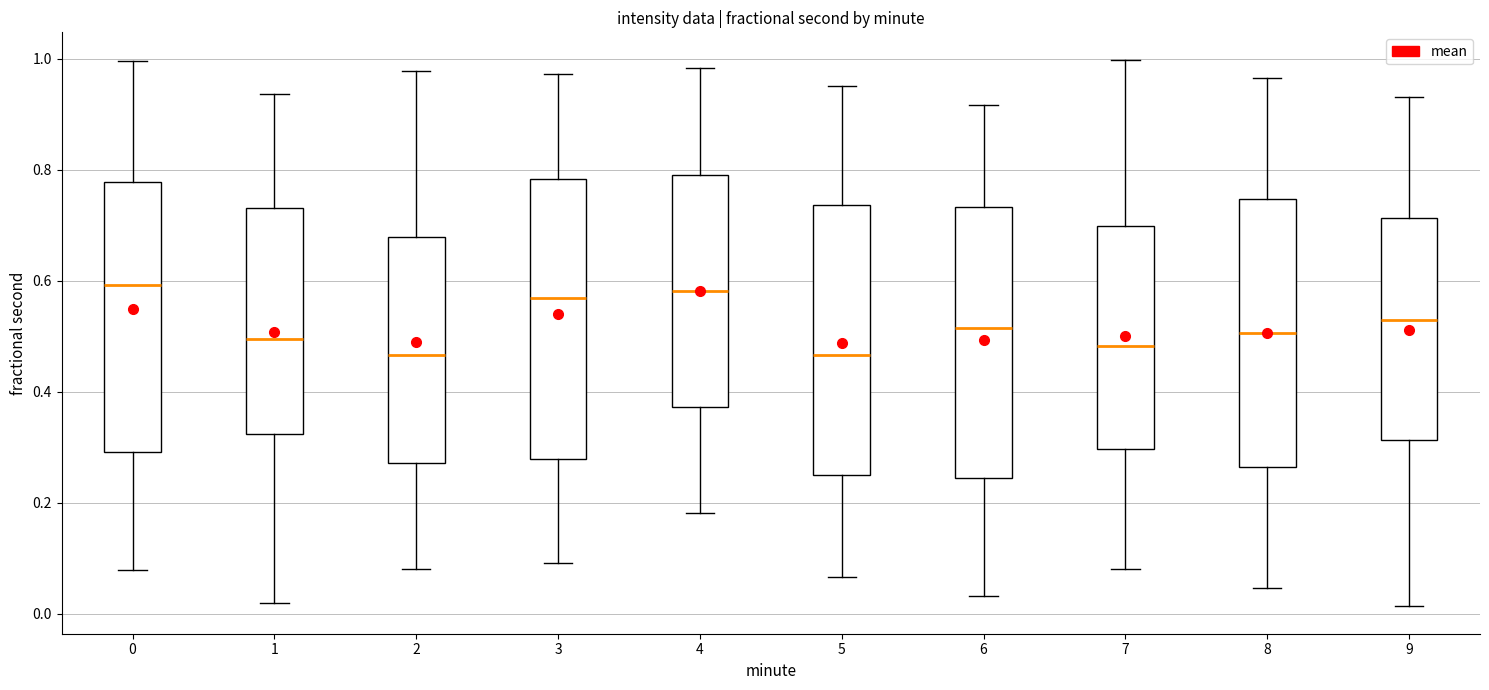

Where is the upper edge of the box at x = 7 on the y-axis? The values are not printed on the chart, so give them approximately, as read against the axis.

0.70